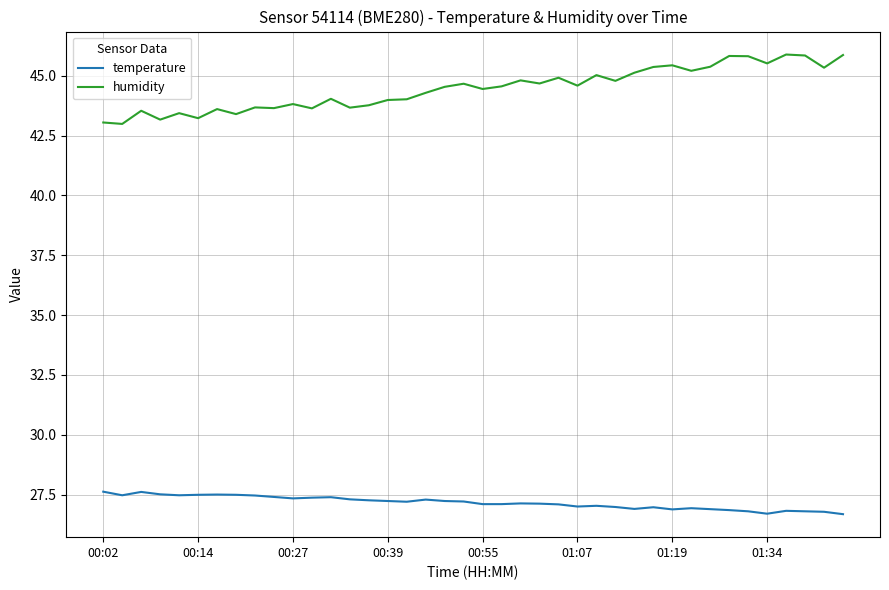

Which series has the widest spread of values?

humidity